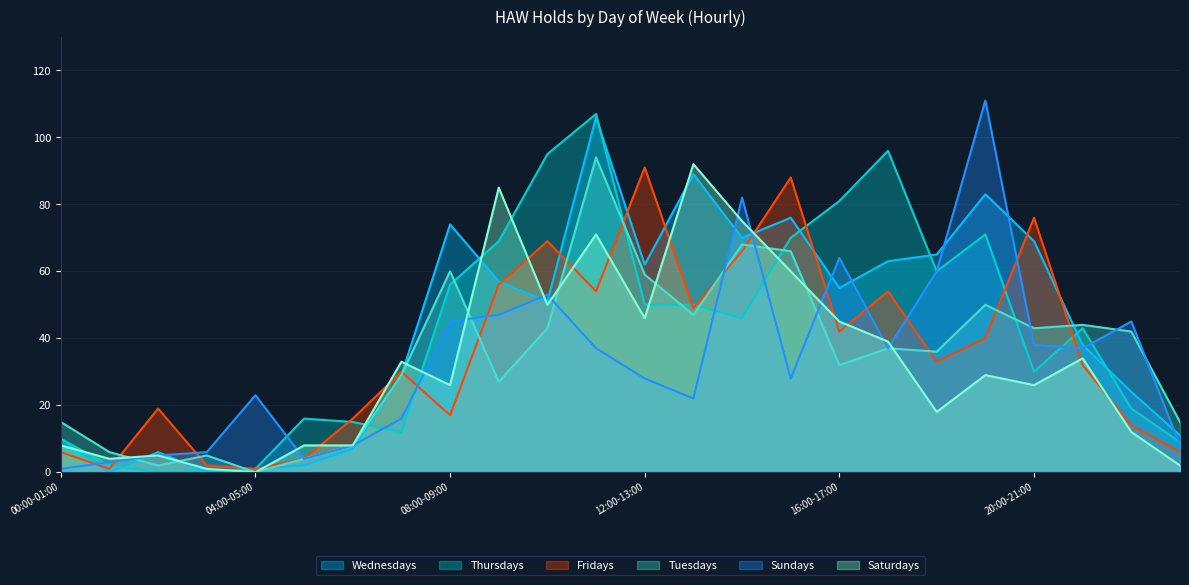

Where do Saturdays and Tuesdays first cross each other?

01:00-02:00 and 02:00-03:00